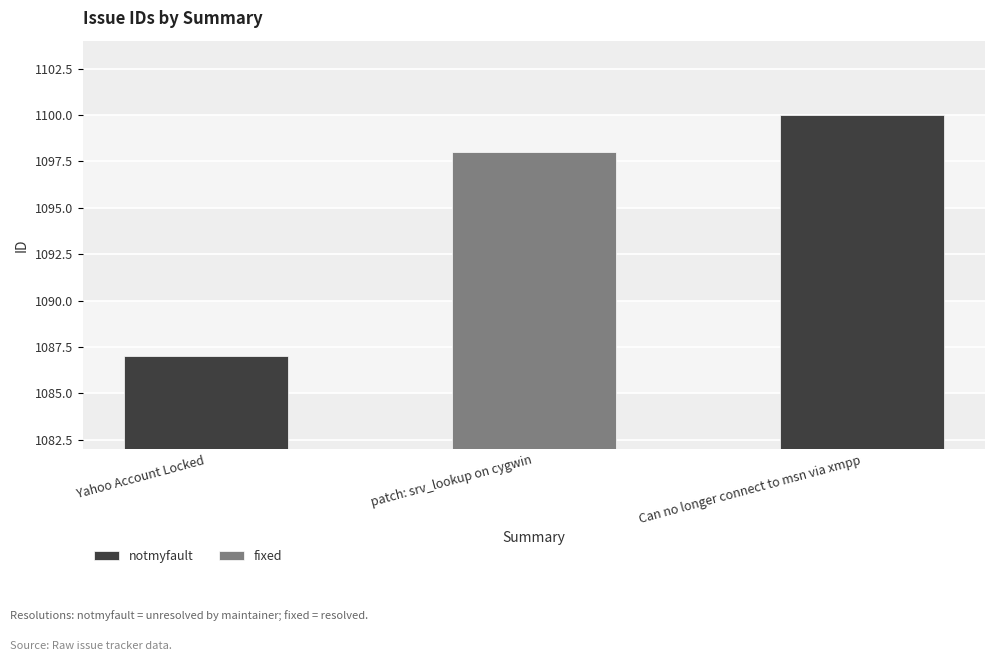

What is the difference between the maximum and second lowest values?

2